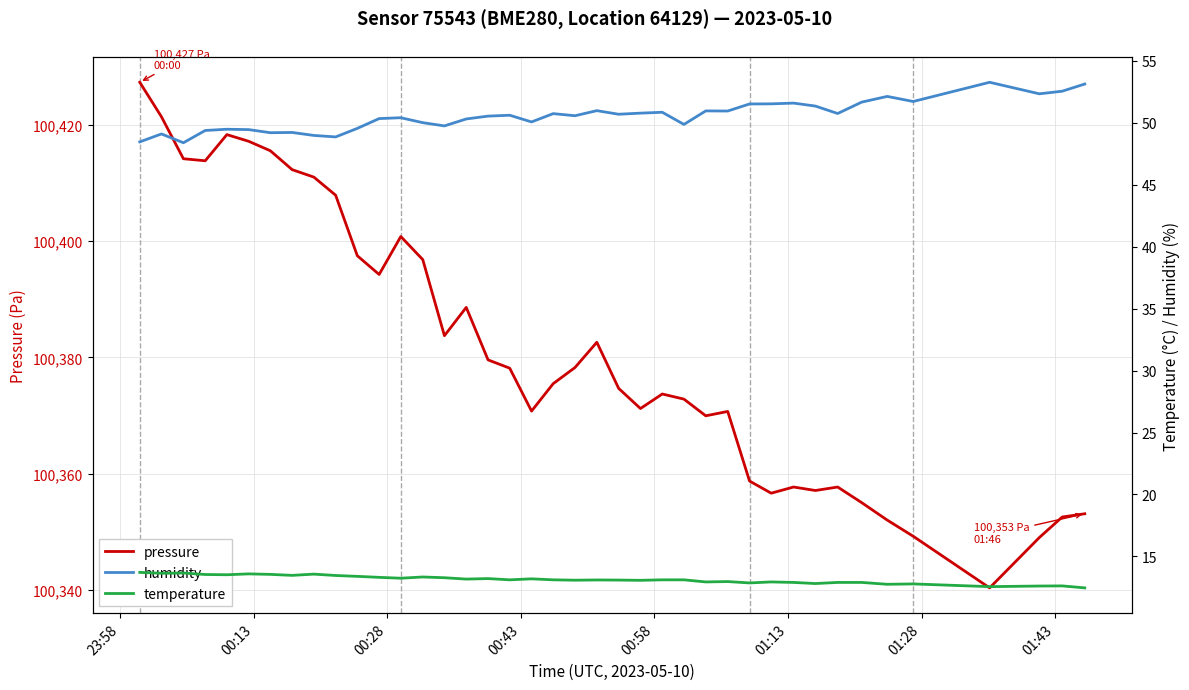

What is the maximum value for pressure?

100427.3